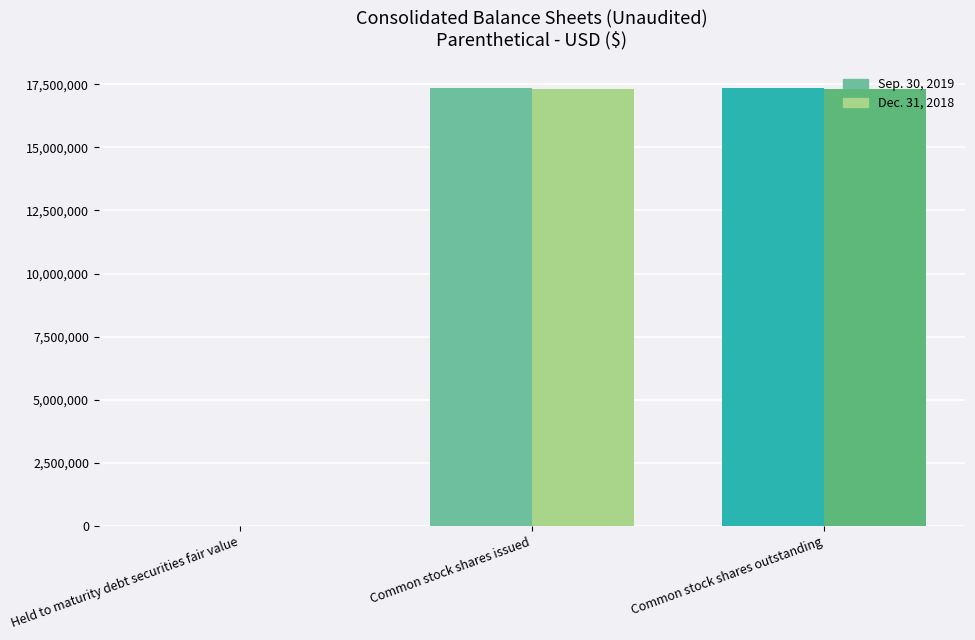

What is the sum of all Sep. 30, 2019 values?

34676696